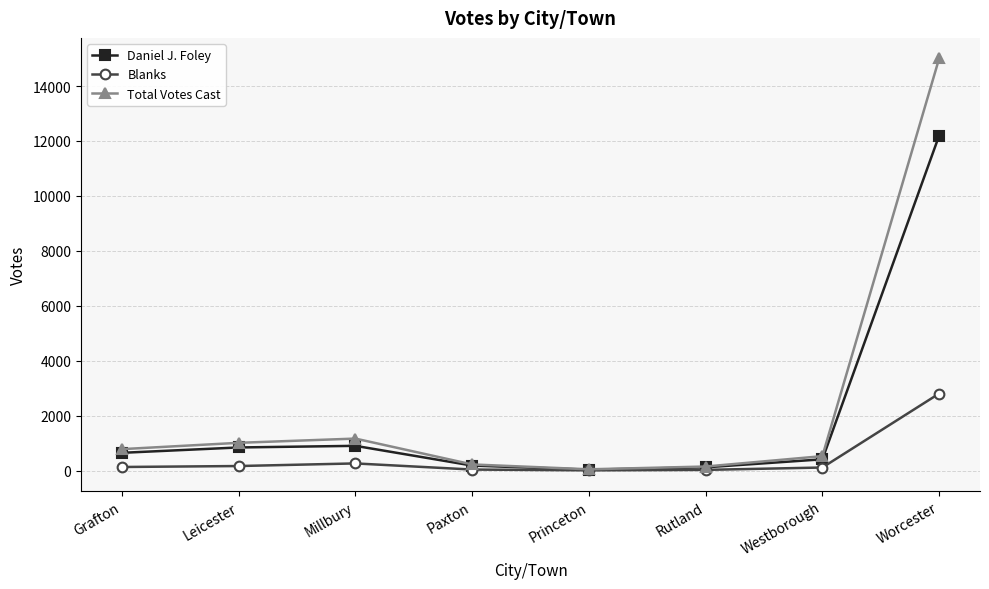

How many lines are shown in the chart?

3